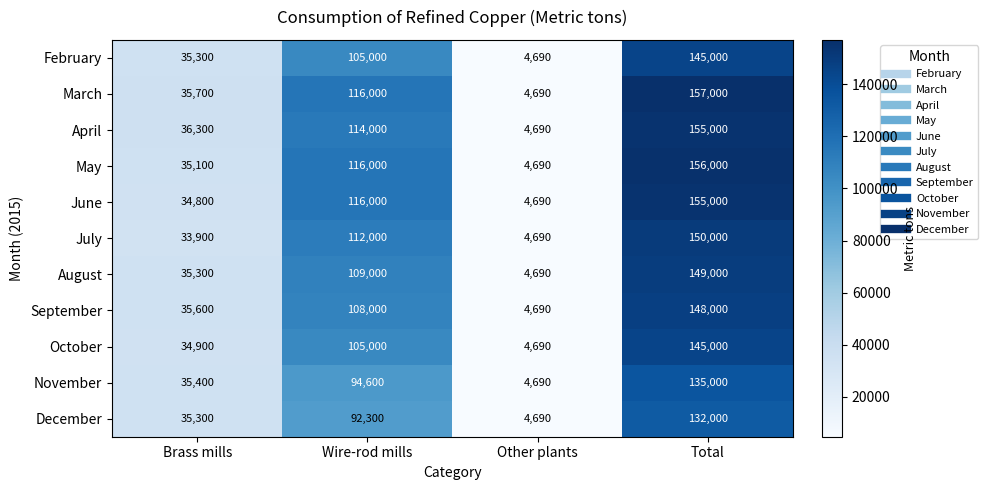

What is the difference between the December values at Total and Wire-rod mills?

39700